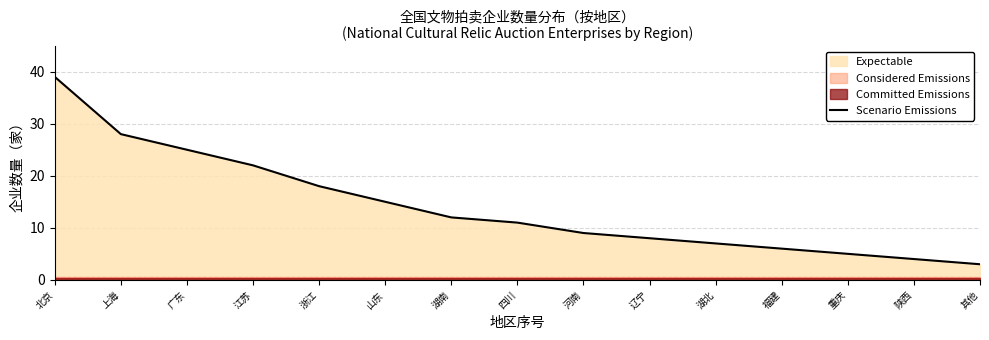

What is the sum of the values at 陕西 and 上海?

32